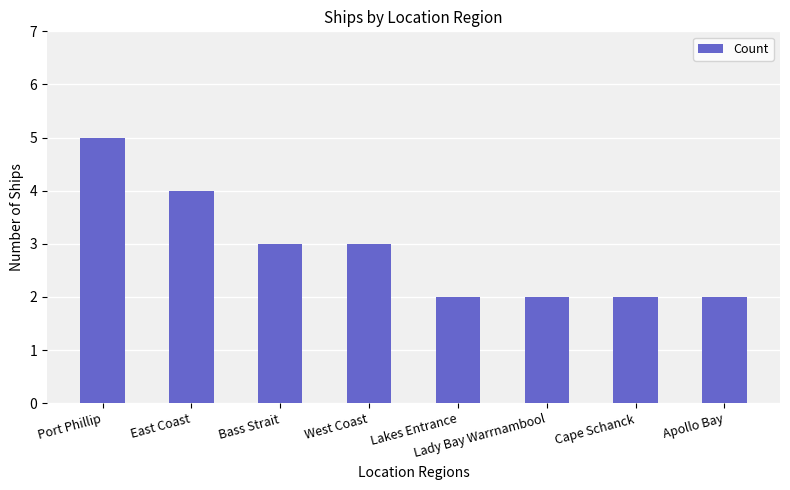

Between Lady Bay Warrnambool and Port Phillip, which is larger?

Port Phillip